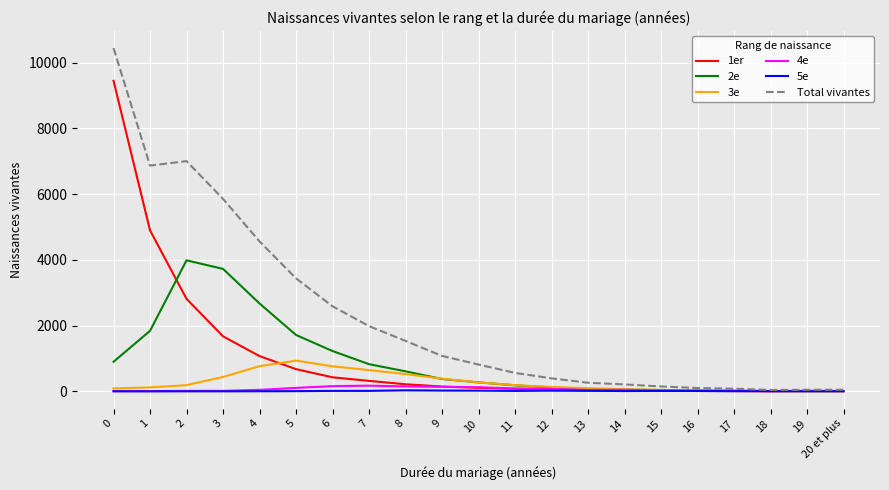

Which series changed the most between 5 and 9?

Total vivantes